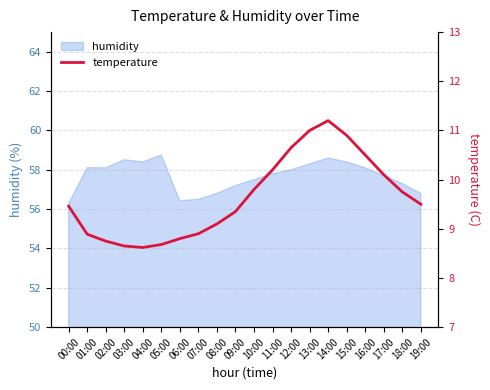

Where is the first local maximum?

14:00